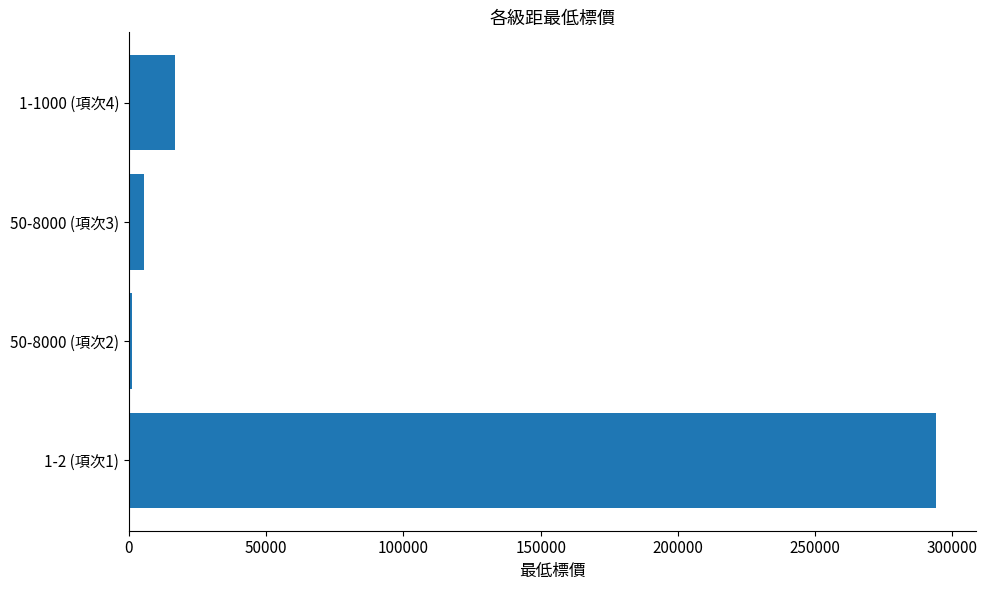

What is the average value?

79361